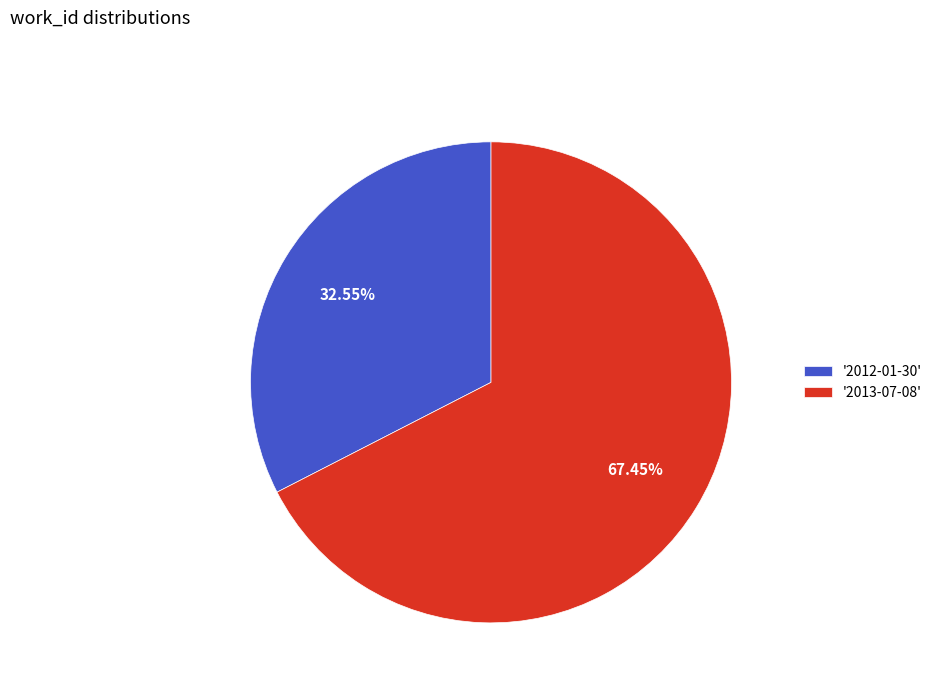

Is the sum of '2013-07-08' and '2012-01-30' greater than half?

Yes